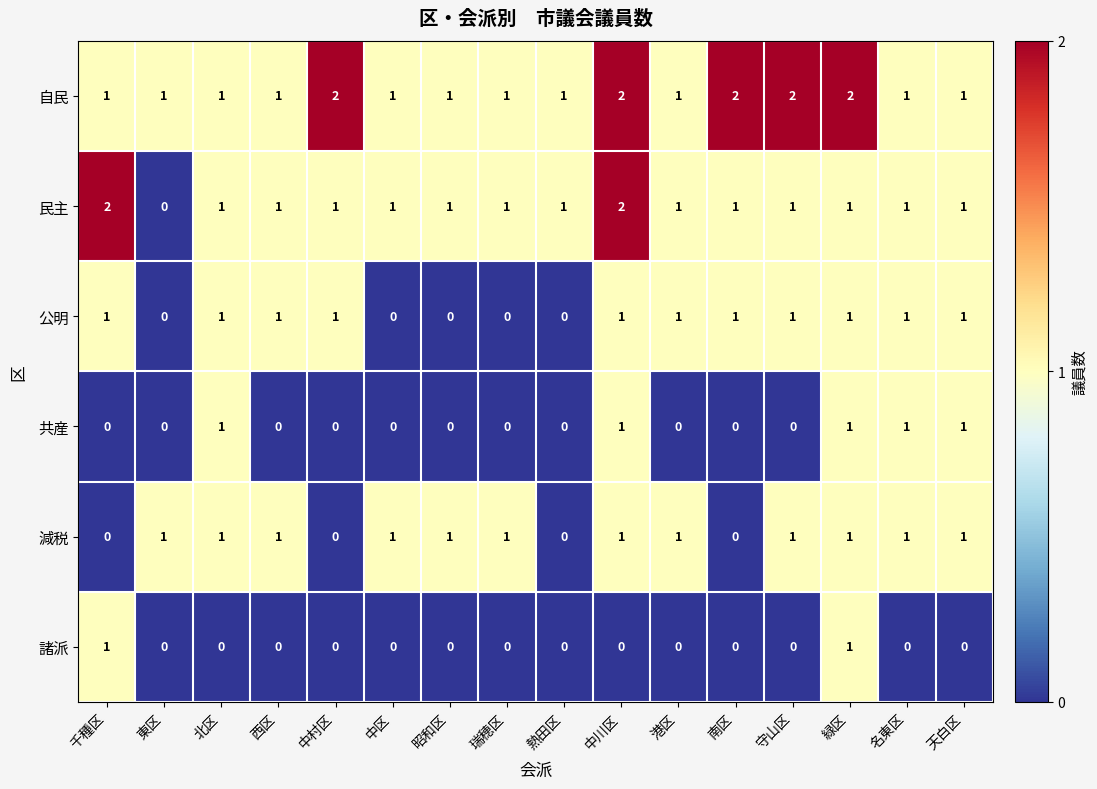

How many 共産 values are between 0 and 1?

16